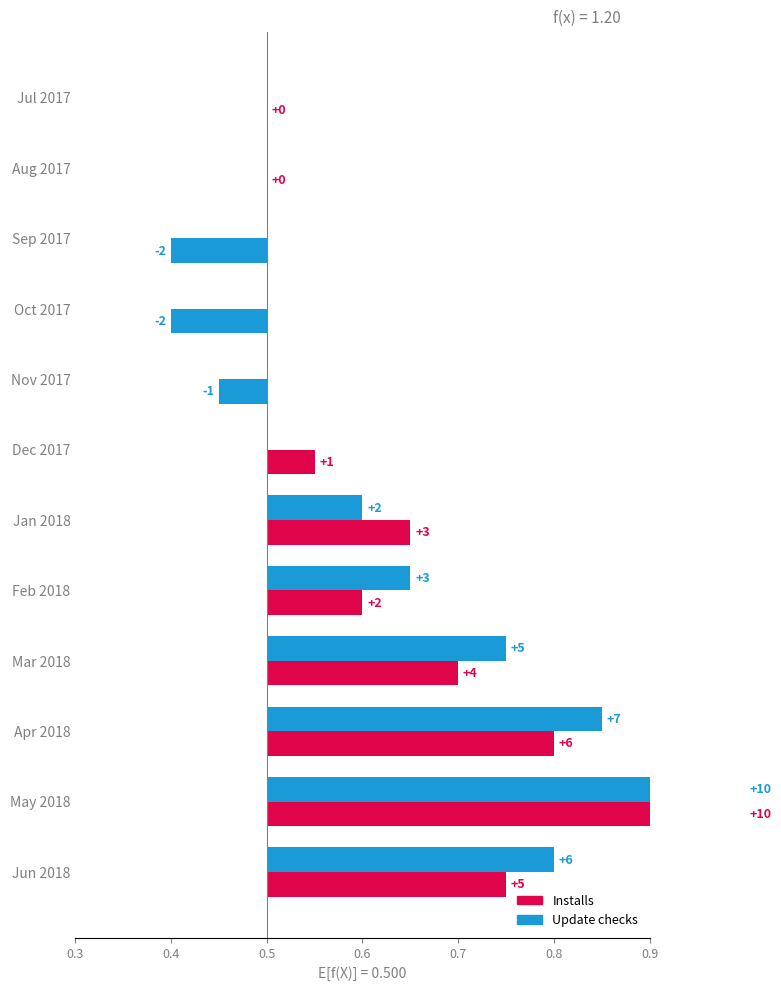

Which series has the largest total across all categories?

Installs